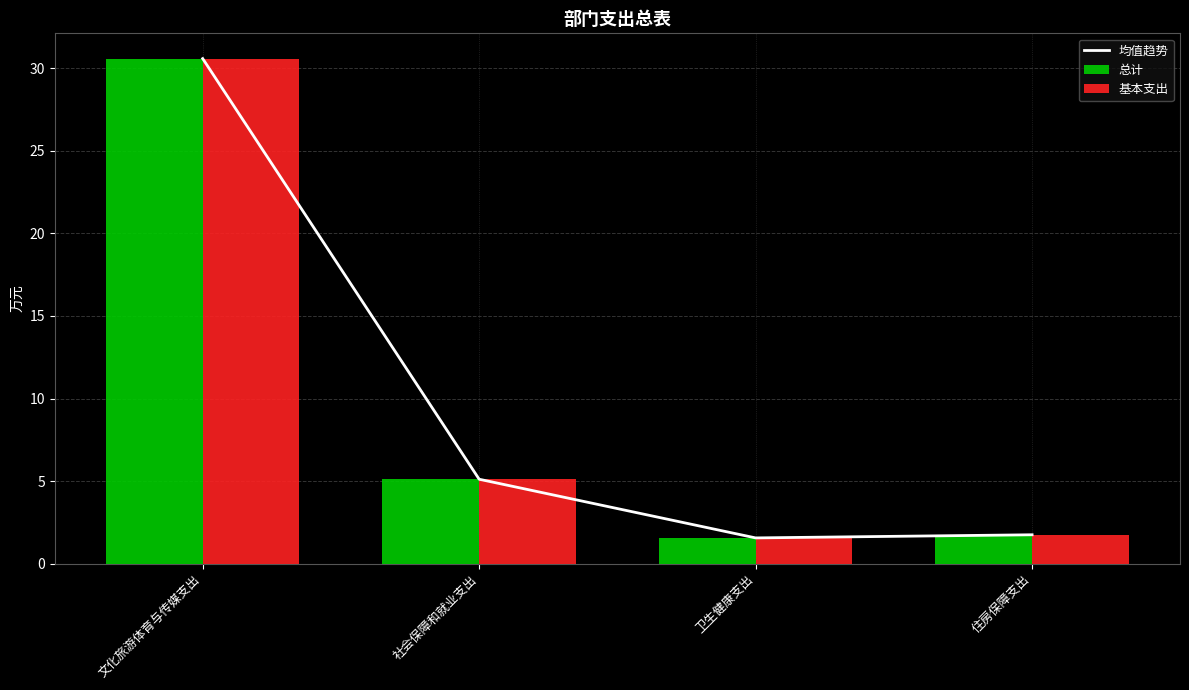

What is the lowest value of the 基本支出 series?

1.6